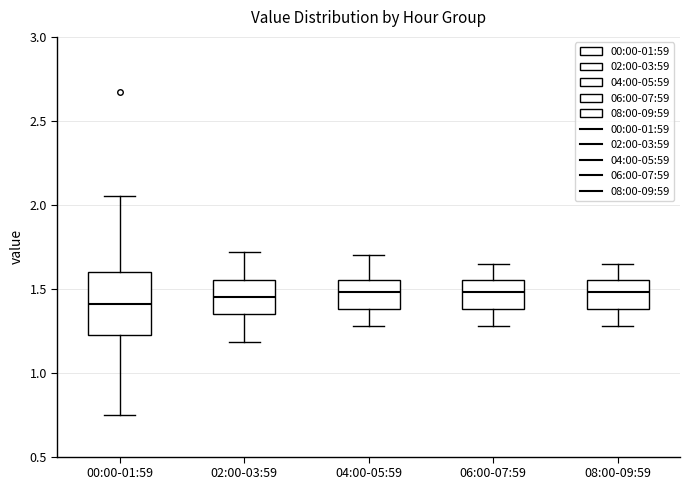

Comparing the boxes themselves (not the whiskers), which one is the tallest?

00:00-01:59